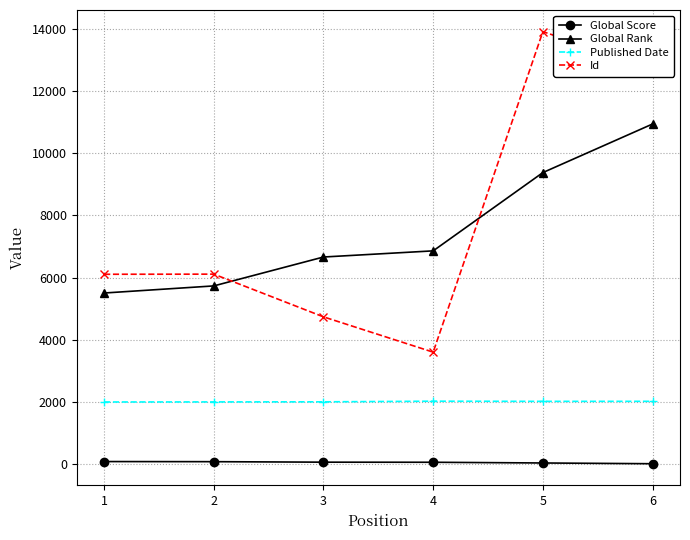

What is the maximum value shown in the chart?

13923